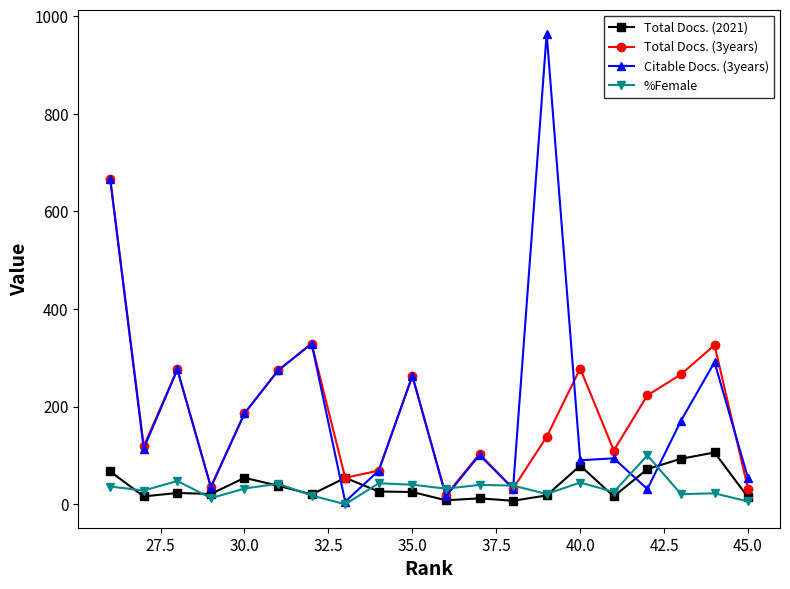

The Total Docs. (2021) series shows 14.0 at 45.0. True or false?

True